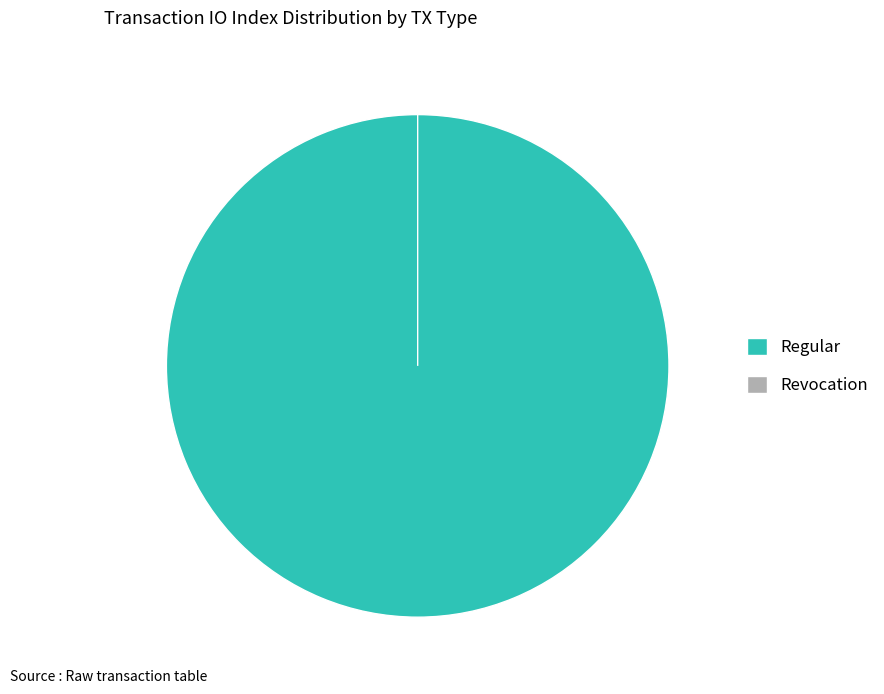

Does Revocation represent more than half of the total?

No